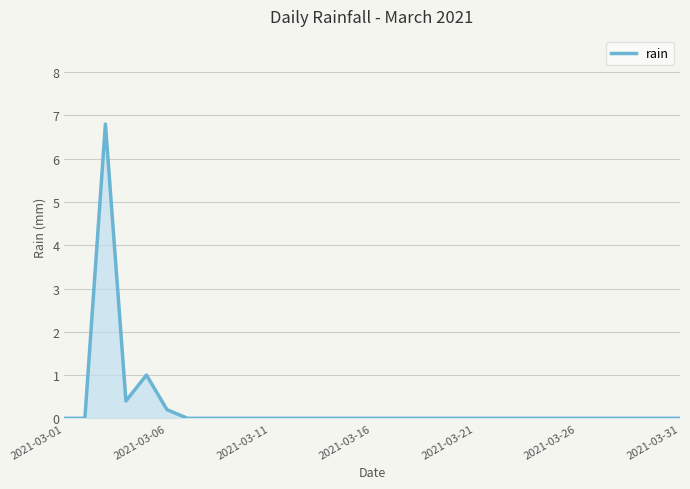

What is the maximum value shown in the chart?

6.8